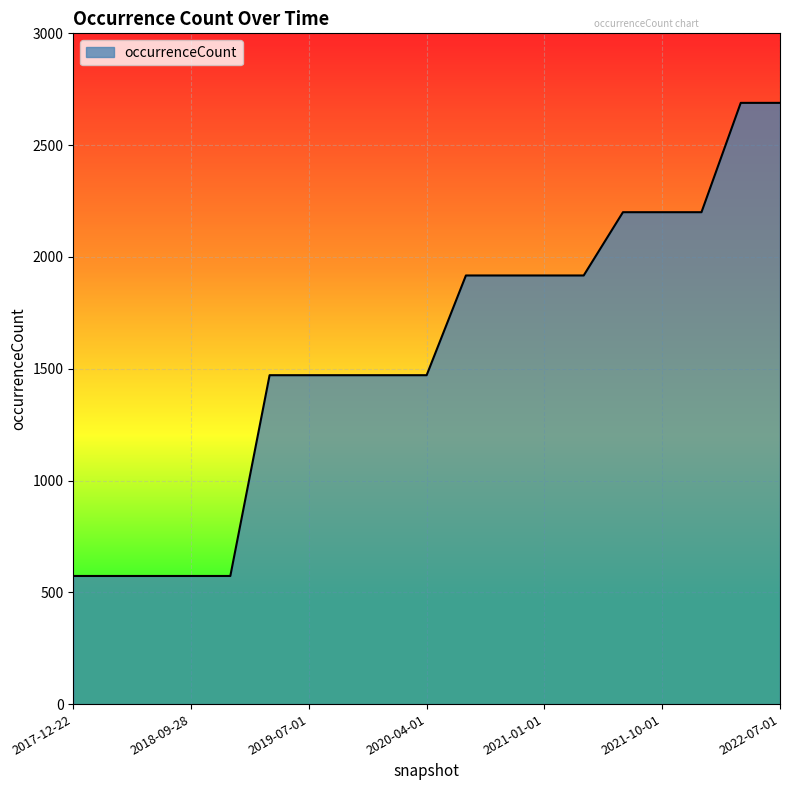

What is the greatest value displayed?

2689